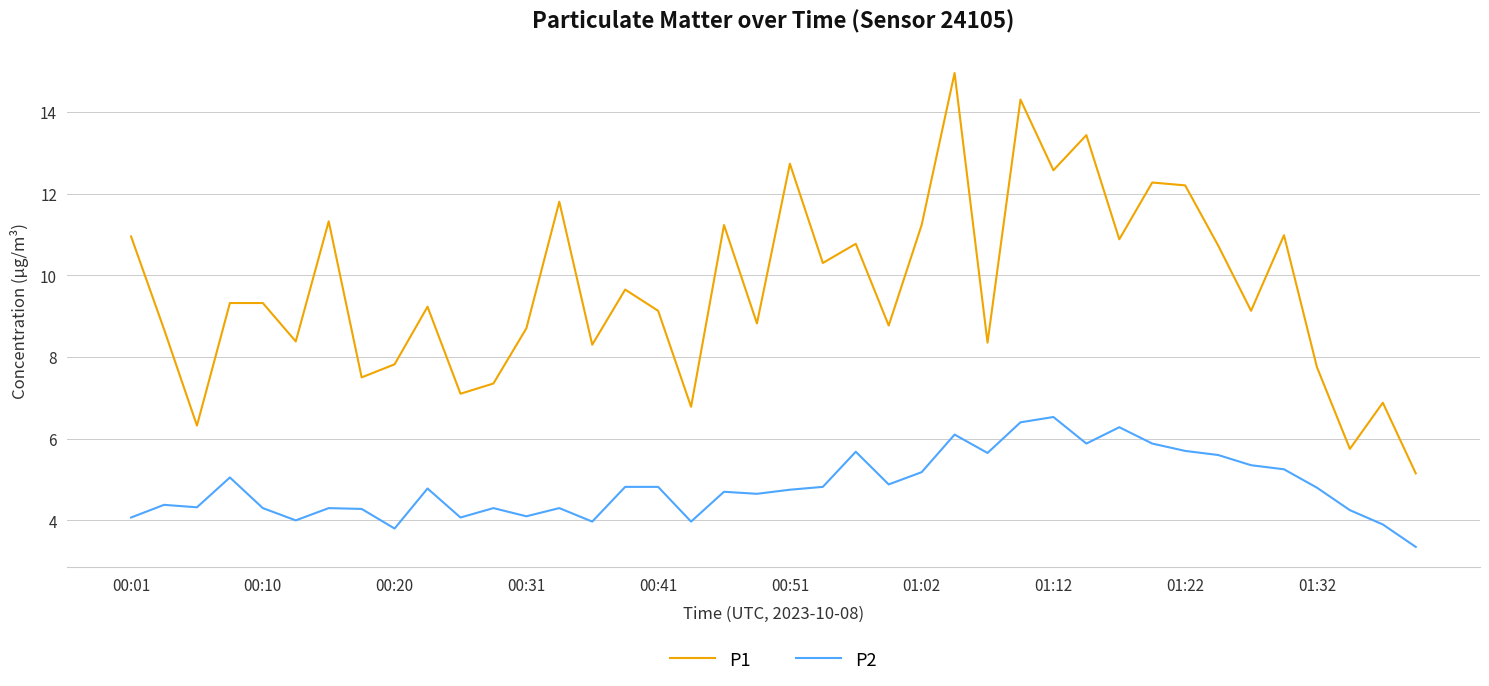

Which series has the largest total across all categories?

P1